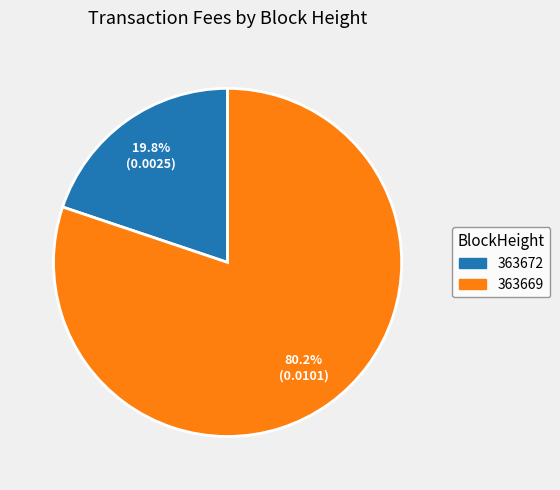

To the nearest percent, what is the difference between the largest and smallest slice percentages?

60%